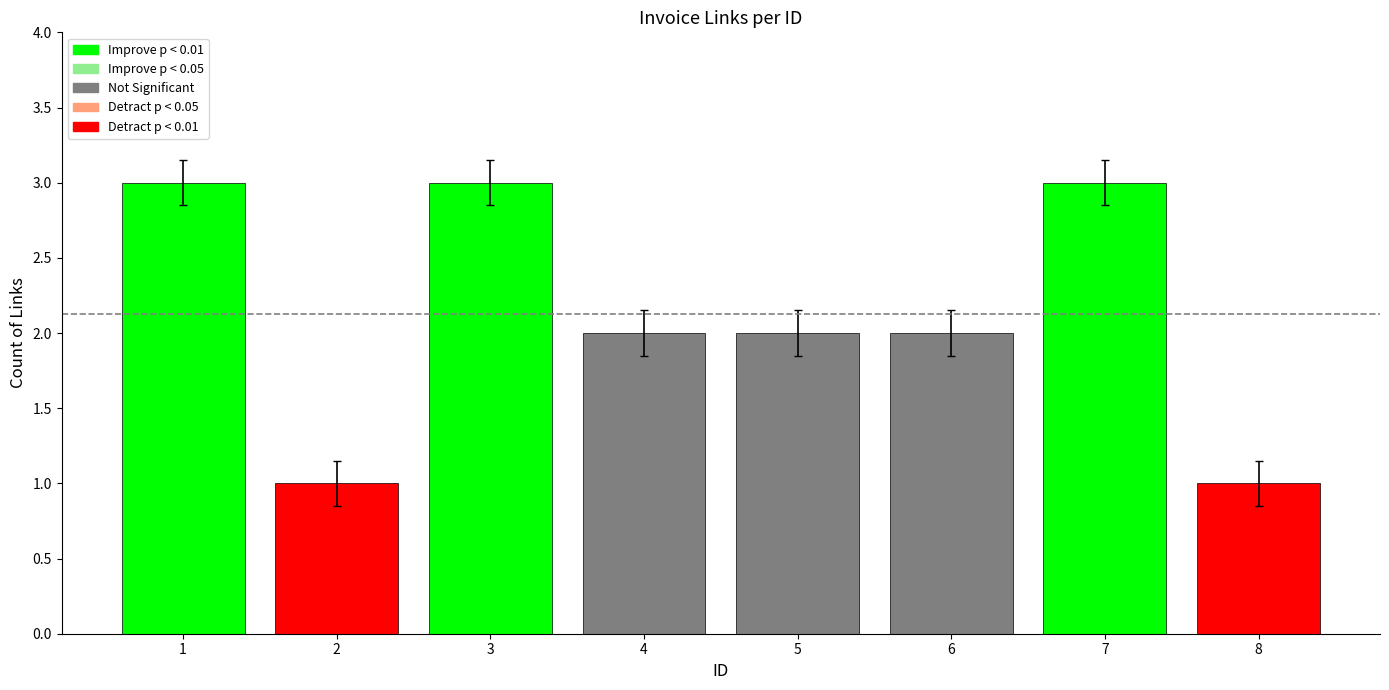

What is the value of the 5th bar from the left?

2